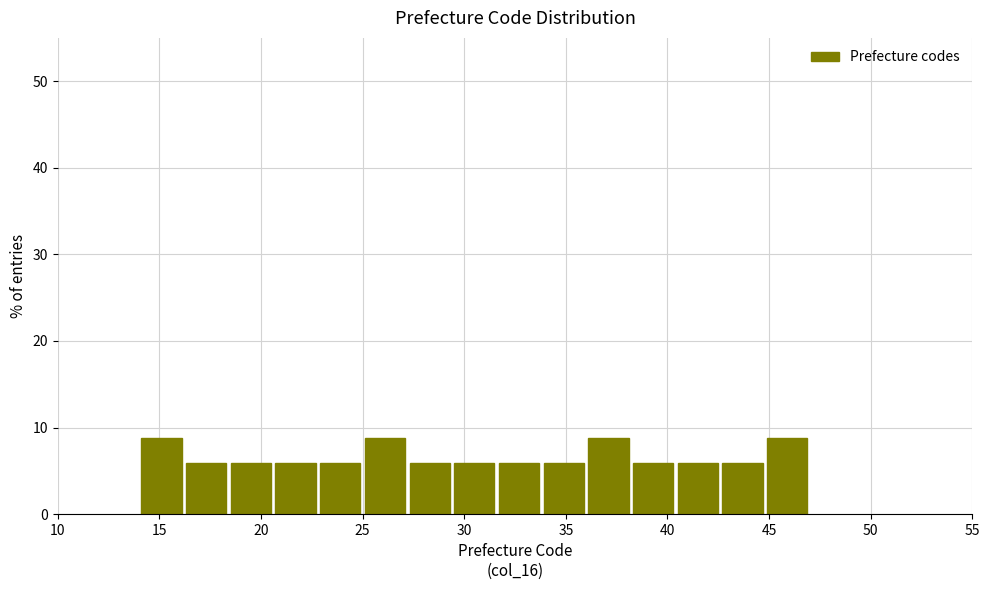

Reading left to right, list every bar in this chart as the range it spans on the x-axis followed by its height. Neither the bar edges nor the heights are printed on the chart, so give them approximately, as read against the axes.

14.0 to 16.2: 9
16.2 to 18.4: 6
18.4 to 20.6: 6
20.6 to 22.8: 6
22.8 to 25.0: 6
25.0 to 27.2: 9
27.2 to 29.4: 6
29.4 to 31.6: 6
31.6 to 33.8: 6
33.8 to 36.0: 6
36.0 to 38.2: 9
38.2 to 40.4: 6
40.4 to 42.6: 6
42.6 to 44.8: 6
44.8 to 47.0: 9